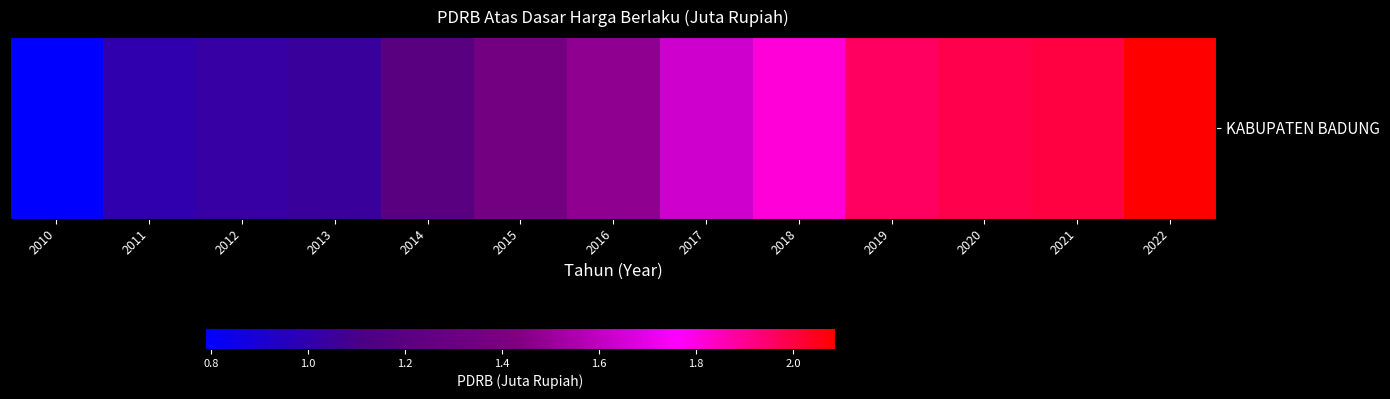

Reading left to right, what are all the values shown in this chart?

2010=788160.2	2011=999947.4	2012=1025890.8	2013=1043149.6	2014=1199854.7	2015=1356604.8	2016=1481870.9	2017=1639198.4	2018=1808755.4	2019=1959477.3	2020=1989475.2	2021=2001229.4	2022=2086235.8